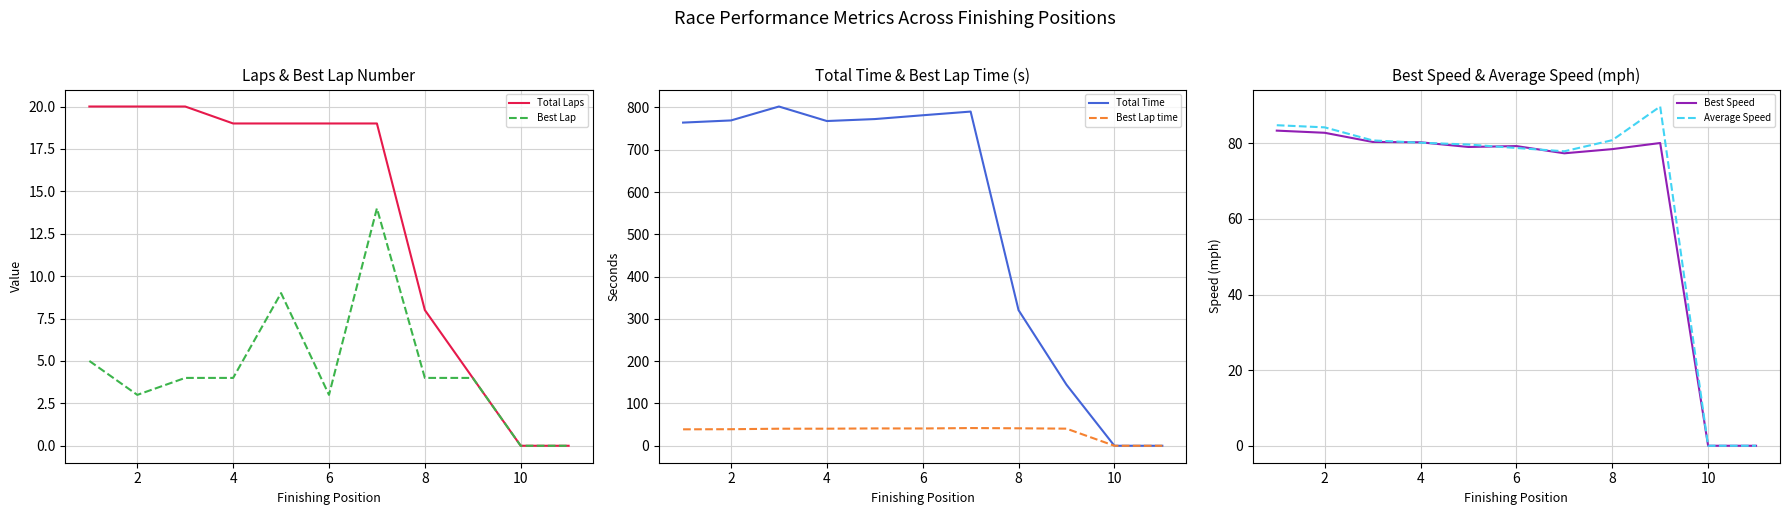

What is the difference between the maximum and minimum values in the Best Lap series?

14